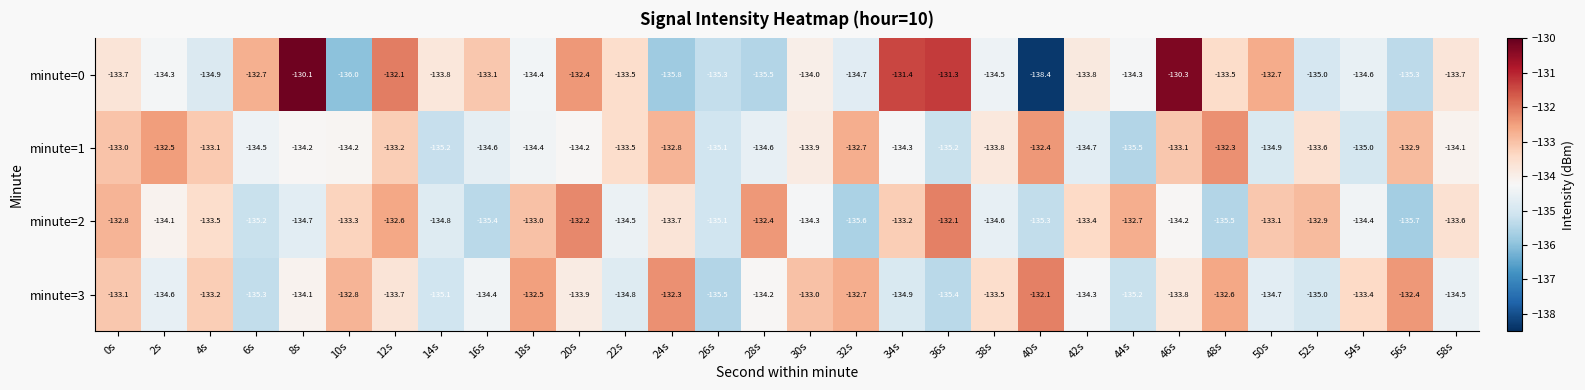

True or false: minute=2 has a value of -134.1 at 2s.

True